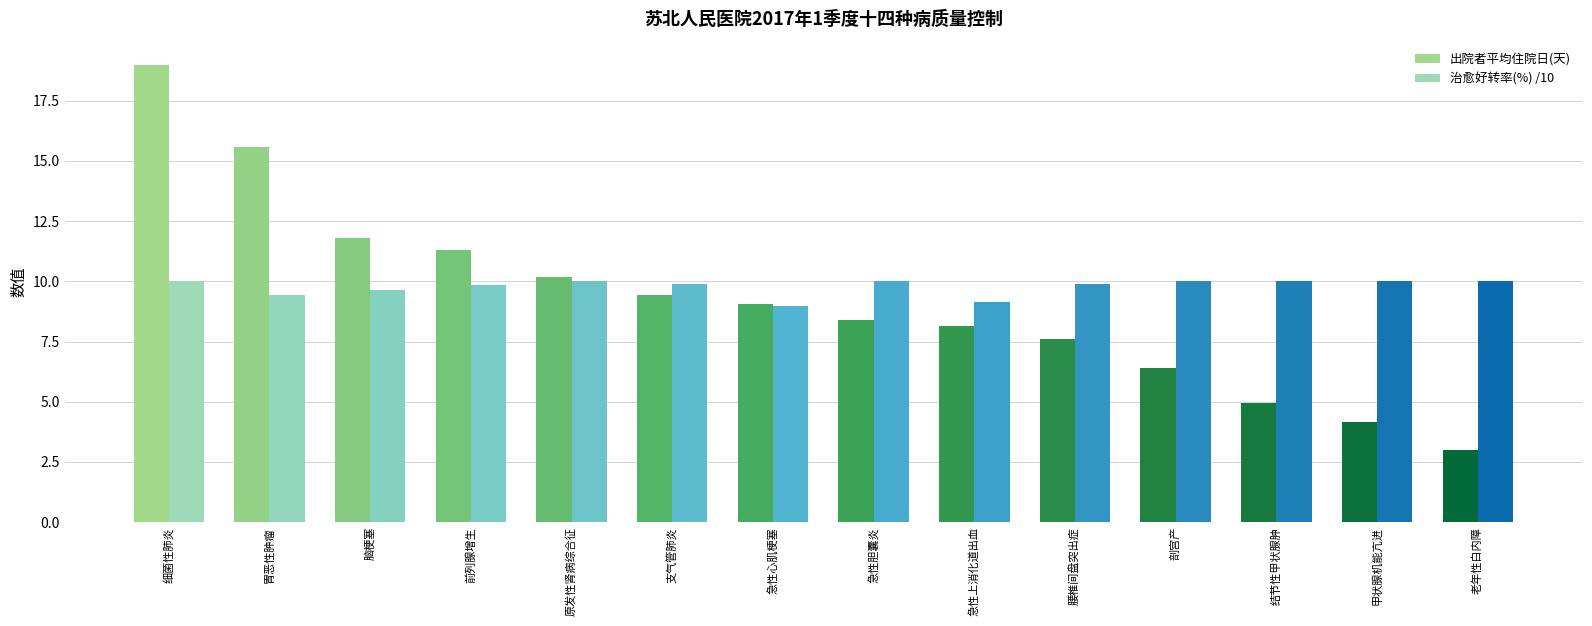

Count the number of categories in the chart.

14